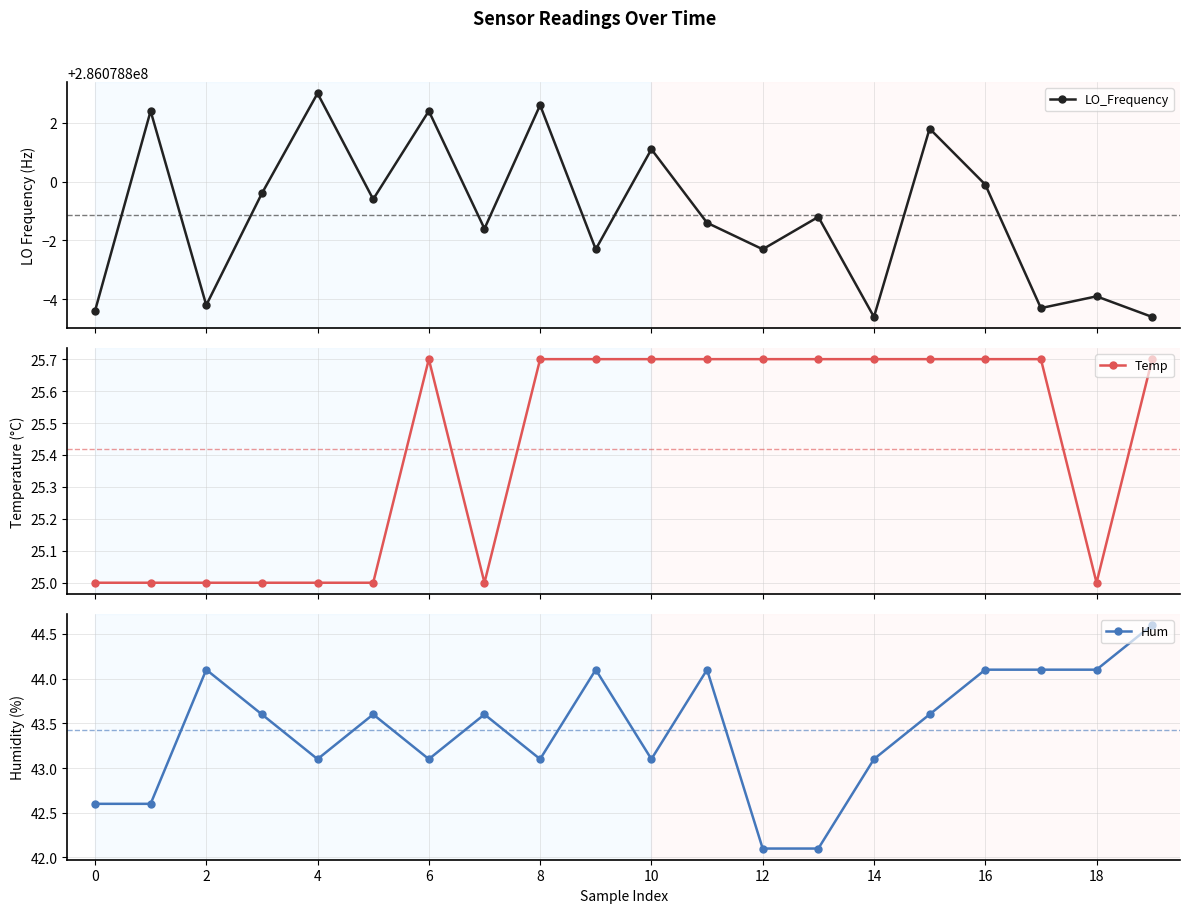

What is the value of the LO_Frequency point at the 4th from the left?

286078799.6